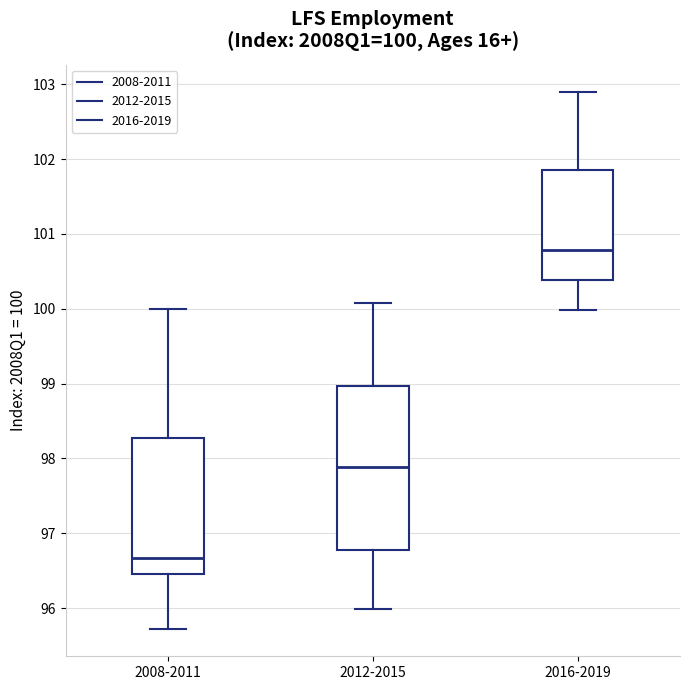

Which box is the tallest, from its lower edge to its upper edge?

2012-2015